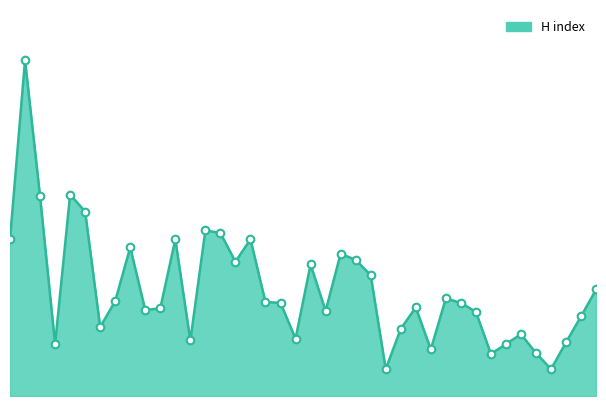

Does the chart have visible grid lines?

No